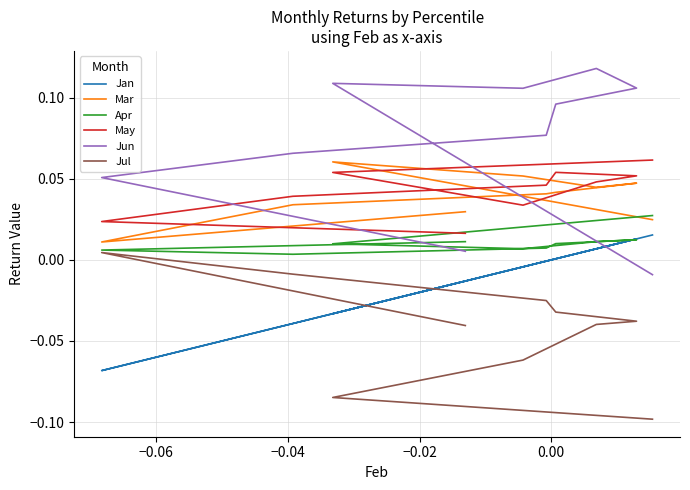

How many interior local valleys does the Jan series have?

2